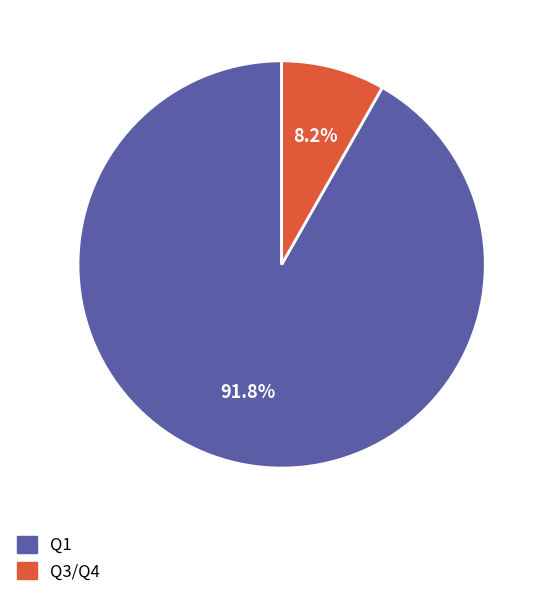

Which slice is the largest?

Q1